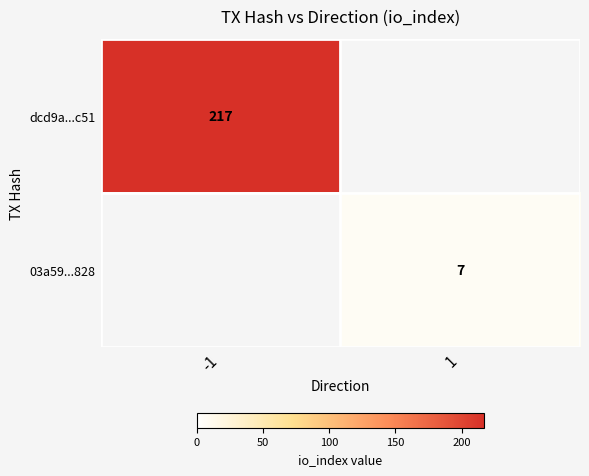

True or false: dcd9a...c51 has a value of 217 at -1.

True